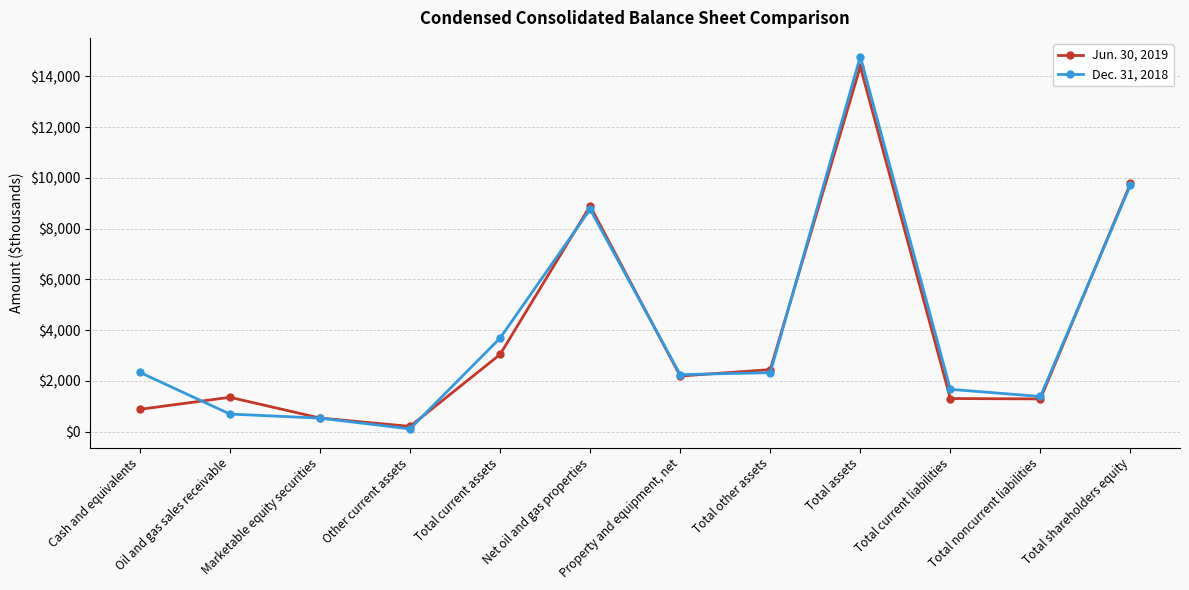

What is the smallest value displayed?

113